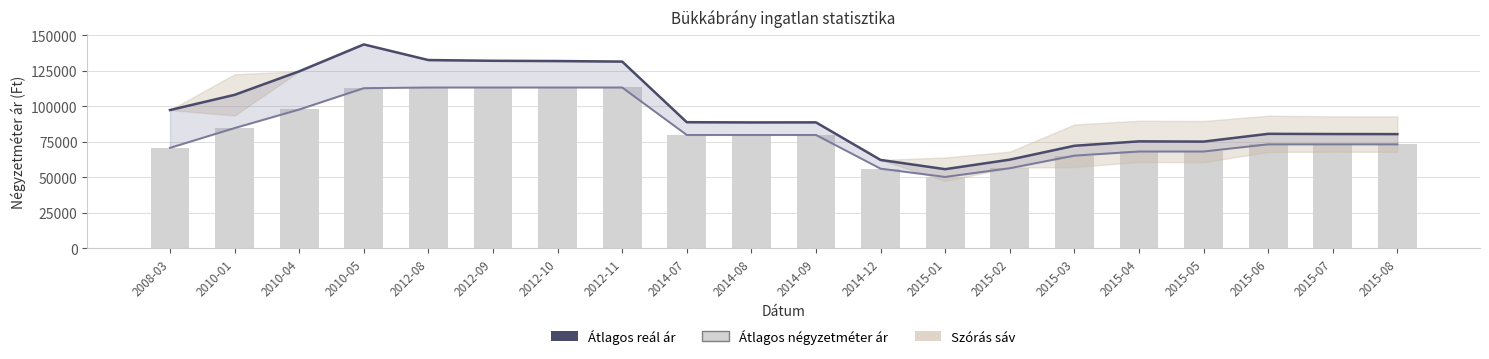

What is the total value across all series at 2010-05?

368987